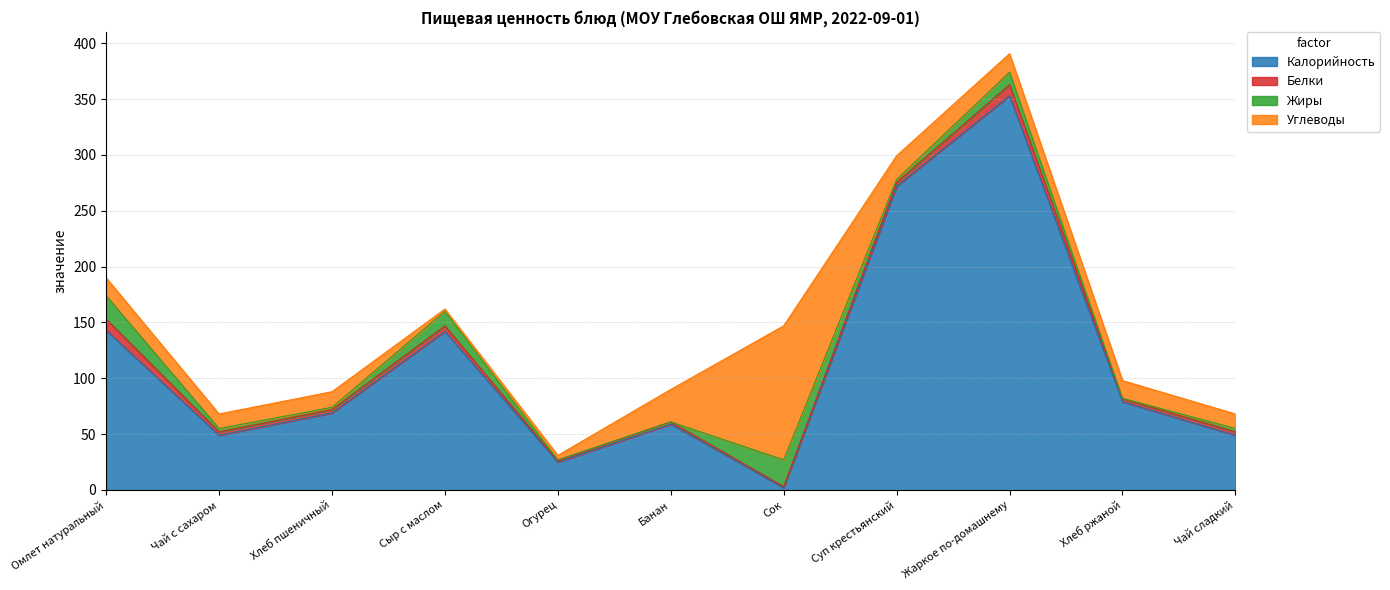

What is the label of the 10th point from the right?

Чай с сахаром